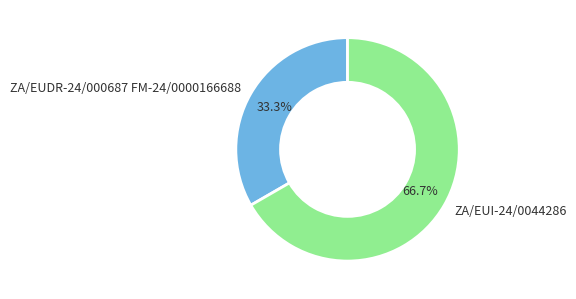

What is the ratio of the value at ZA/EUDR-24/000687 FM-24/0000166688 to the value at ZA/EUI-24/0044286?

0.5